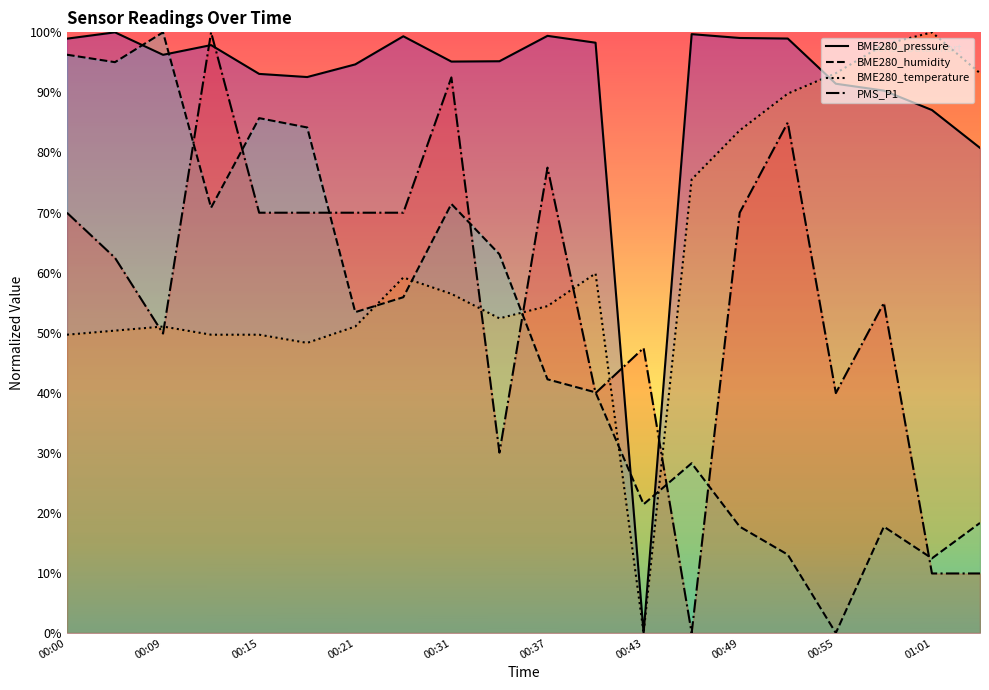

What is the average value of the PMS_P1 series?

0.6